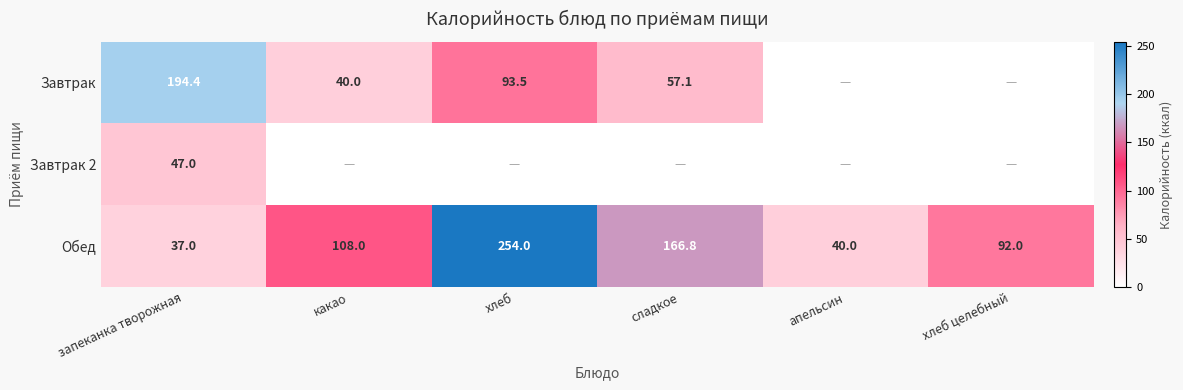

What is the sum of the Завтрак values at запеканка творожная and какао?

234.4